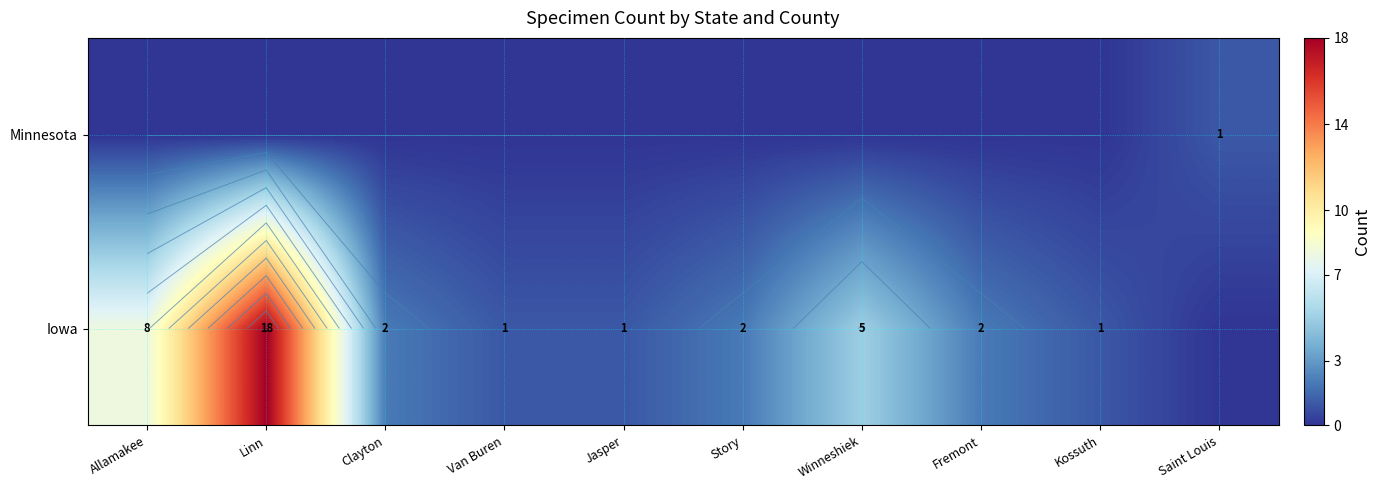

What is the difference between the Iowa values at Linn and Jasper?

17